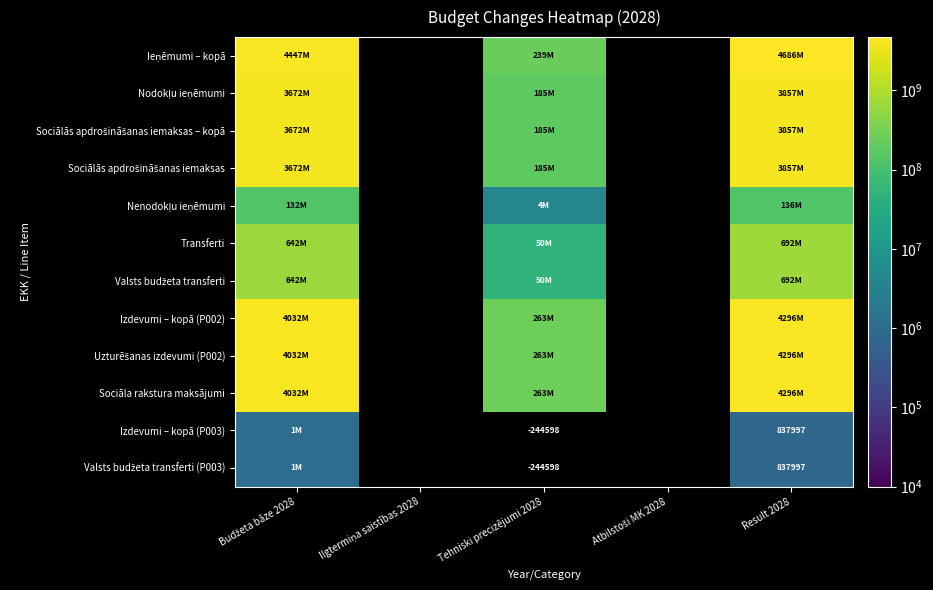

Which has a higher value, Tehniski precizējumi 2028 or Budžeta bāze 2028?

Budžeta bāze 2028